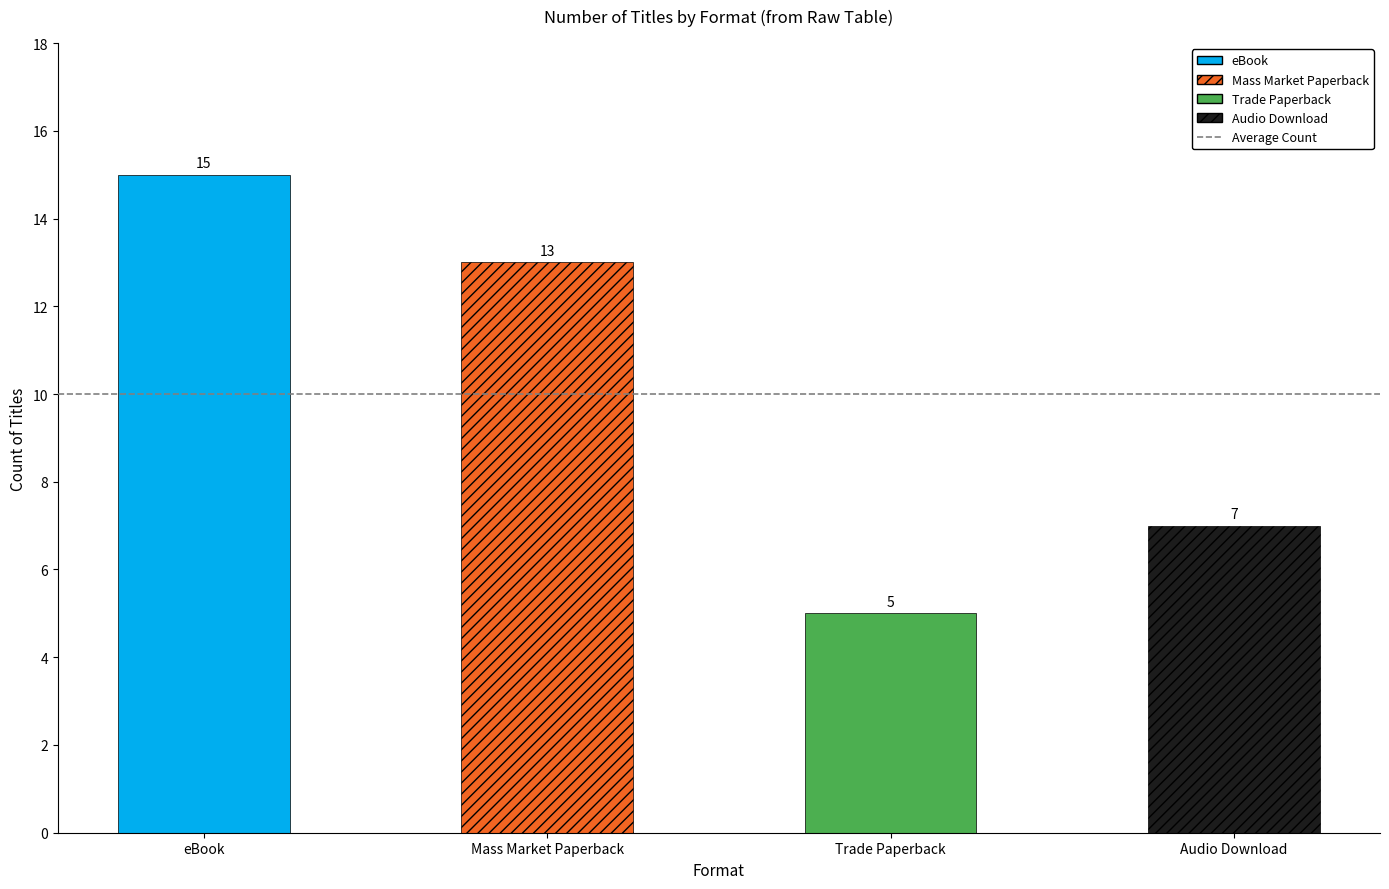

What is the difference between the maximum and minimum values?

10